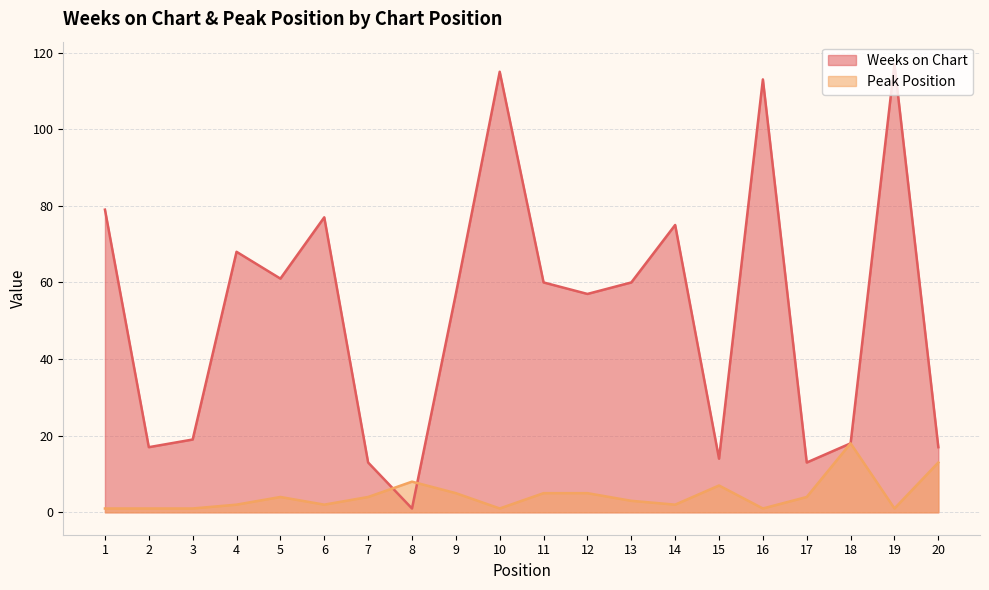

Is the value of Weeks on Chart at 1 greater than the value of Peak Position at 9?

Yes